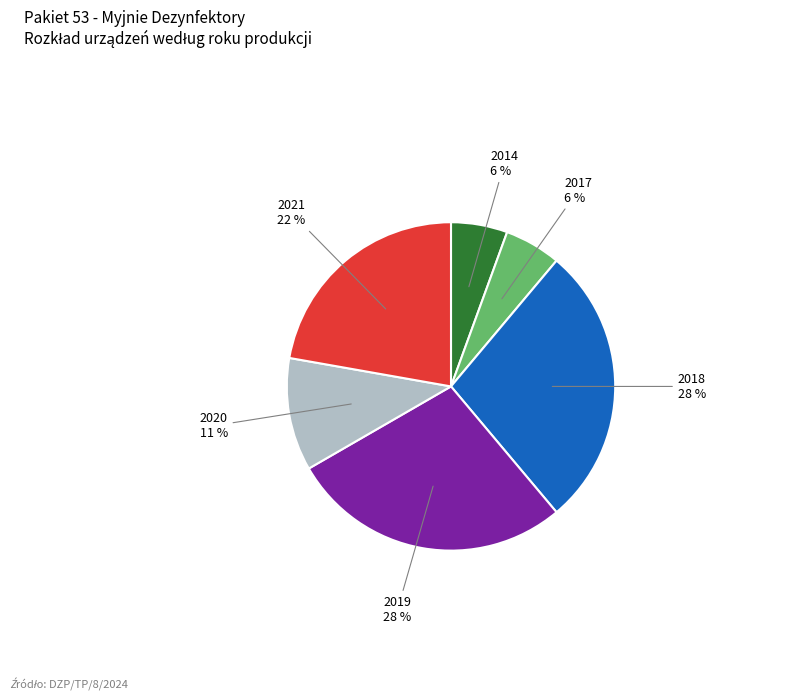

What percentage is the 2019 slice, to the nearest percent?

28%